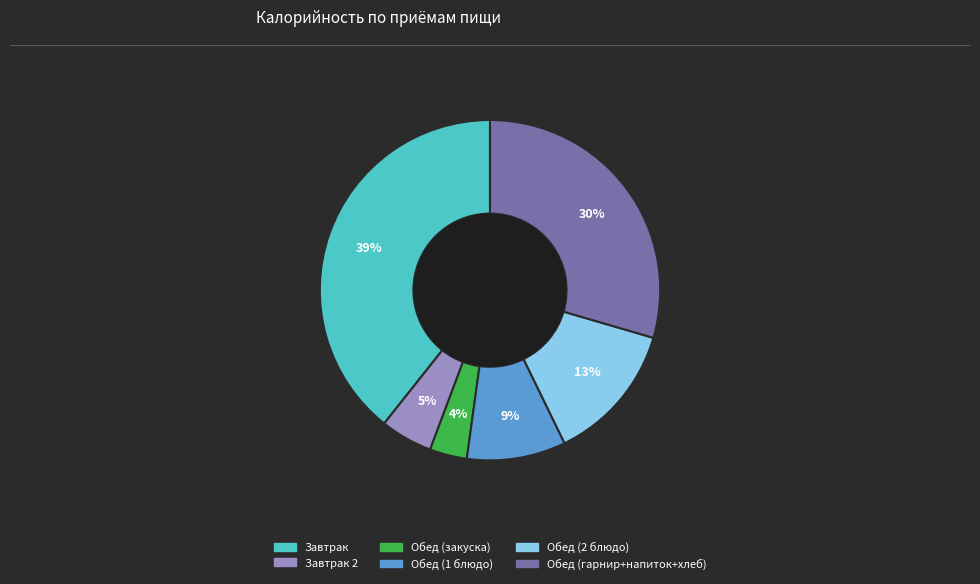

To the nearest percent, what is the average slice percentage?

17%